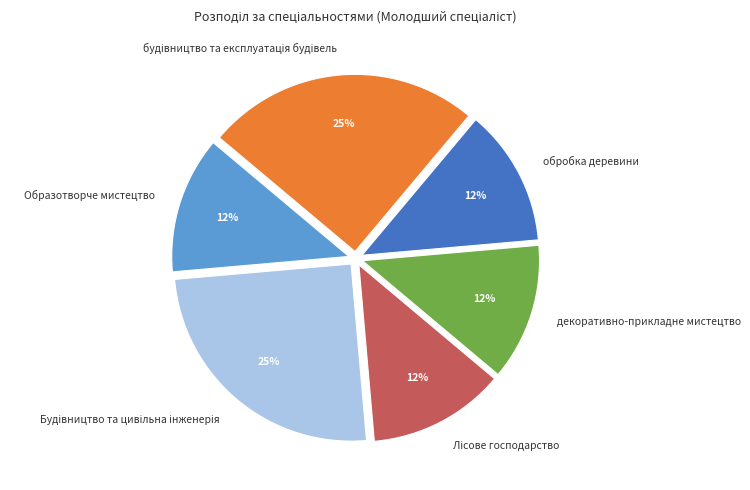

To the nearest percent, what is the average slice percentage?

17%